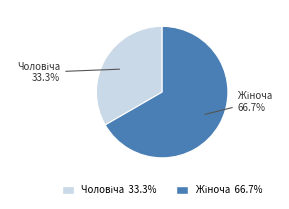

Is there any slice that represents more than half of the pie?

Yes